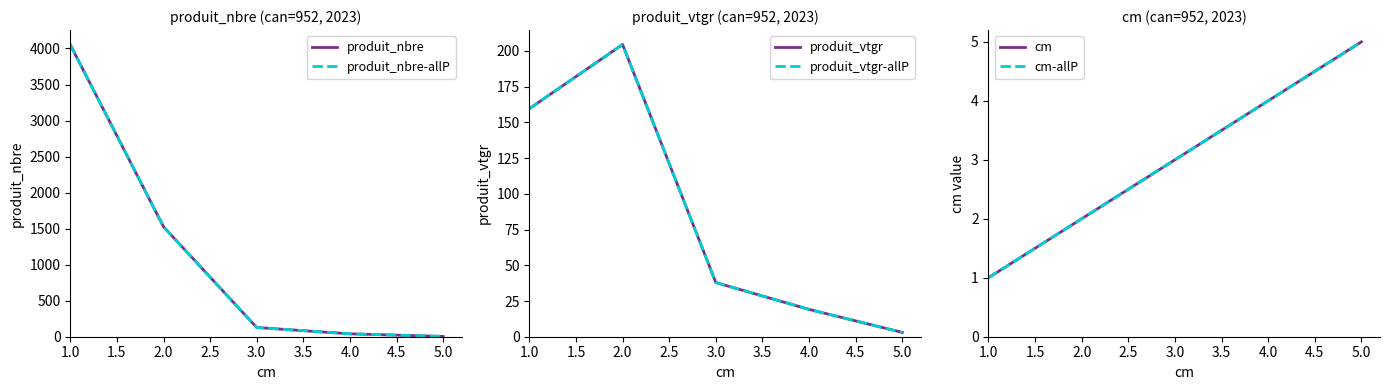

What are all the series names shown in the legend?

produit_nbre, produit_nbre-allP, produit_vtgr, produit_vtgr-allP, cm, cm-allP